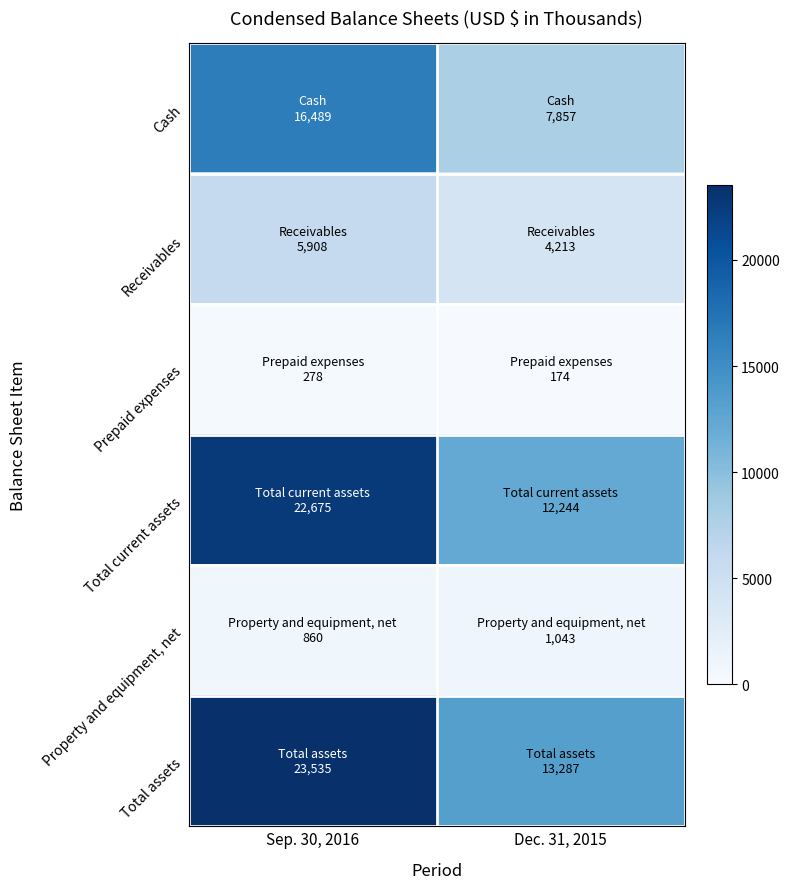

Reading right to left, what are all the values shown in this chart?

Cash: Dec. 31, 2015=7857	Sep. 30, 2016=16489
Receivables: Dec. 31, 2015=4213	Sep. 30, 2016=5908
Prepaid expenses: Dec. 31, 2015=174	Sep. 30, 2016=278
Total current assets: Dec. 31, 2015=12244	Sep. 30, 2016=22675
Property and equipment, net: Dec. 31, 2015=1043	Sep. 30, 2016=860
Total assets: Dec. 31, 2015=13287	Sep. 30, 2016=23535